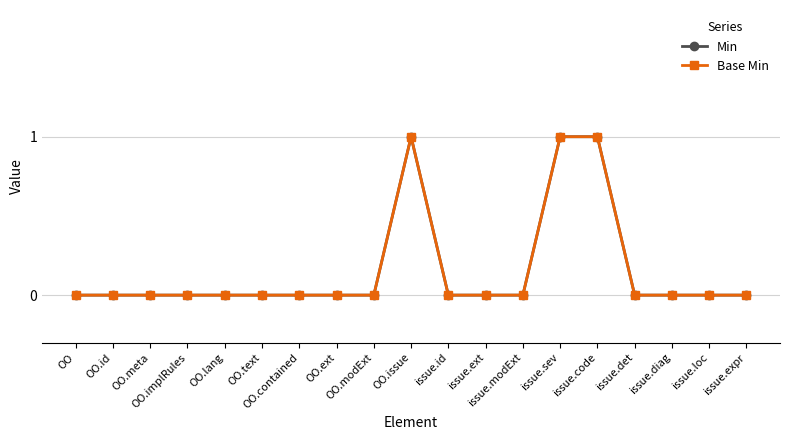

At which category is the sum across all series the highest?

OO.issue